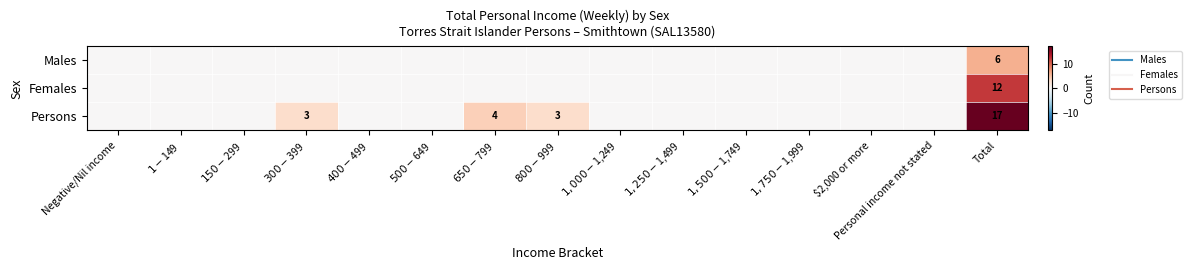

Is it true that Males equals 0 at $2,000 or more?

True